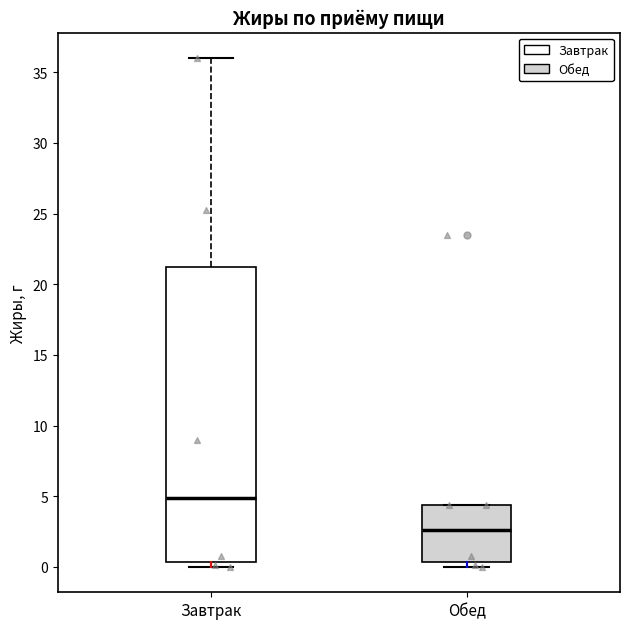

Reading left to right, read every box against the y-axis: the position of its median line, the range the box covers, and the ends of its whiskers. The values are not printed on the chart, so give them approximately, as read against the axis.

Завтрак: median 5.0, box 0.5 to 21.0, whiskers 0.0 to 36.0
Обед: median 2.5, box 0.5 to 4.5, whiskers 0.0 to 4.5